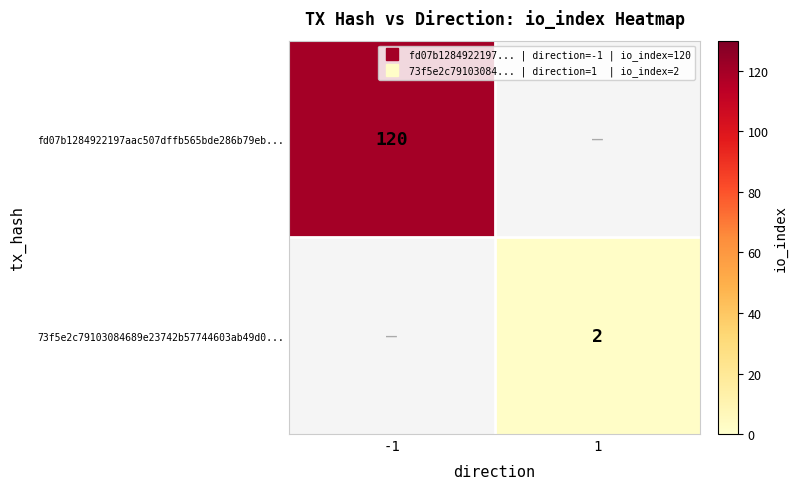

At which category does the chart reach its minimum across all series?

1